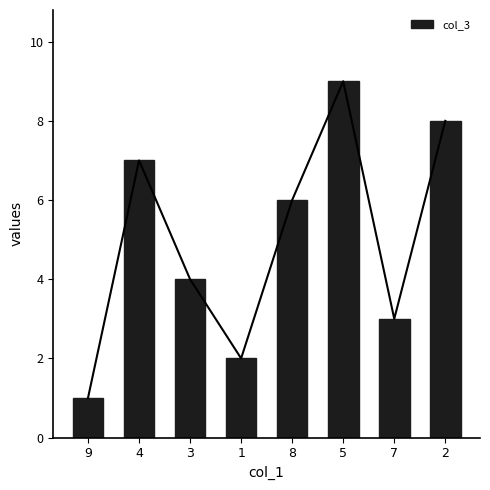

Does the chart contain any negative values?

No